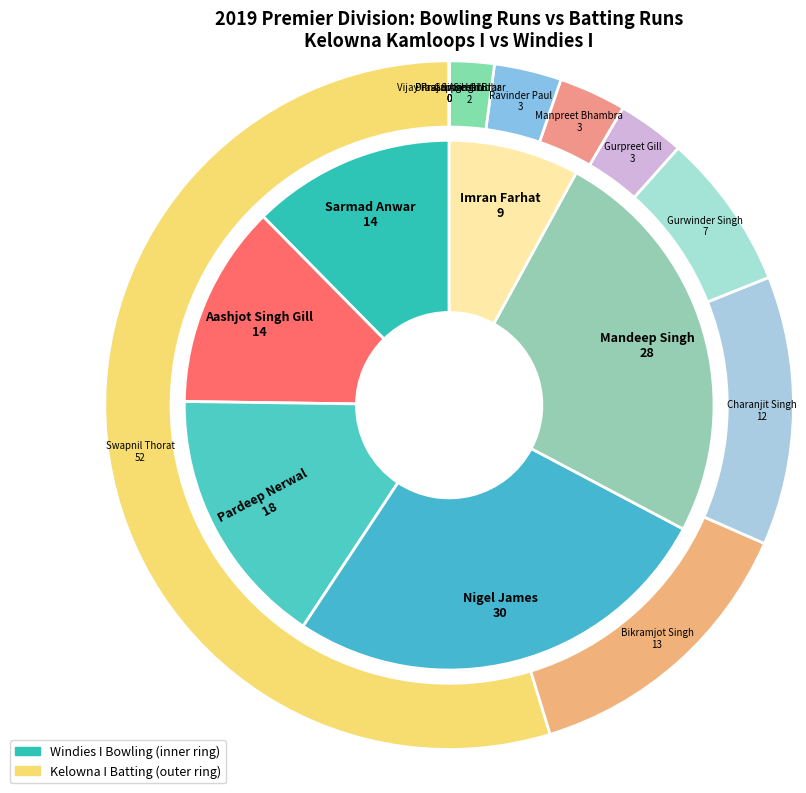

To the nearest percent, what is the combined percentage of Nigel James and Imran Farhat?

35%